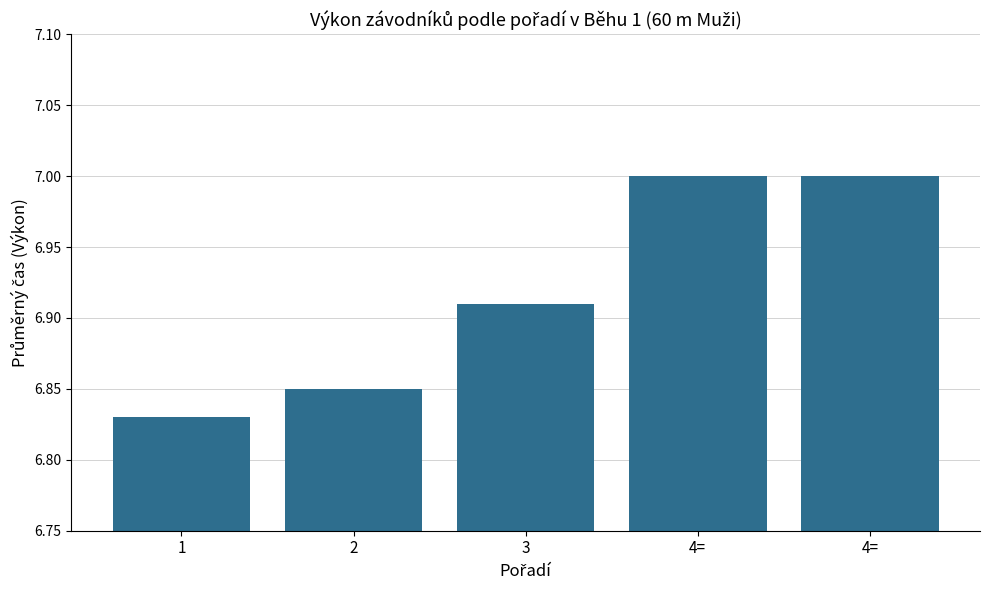

Reading right to left, what are all the values shown in this chart?

7.0	7.0	6.9	6.8	6.8